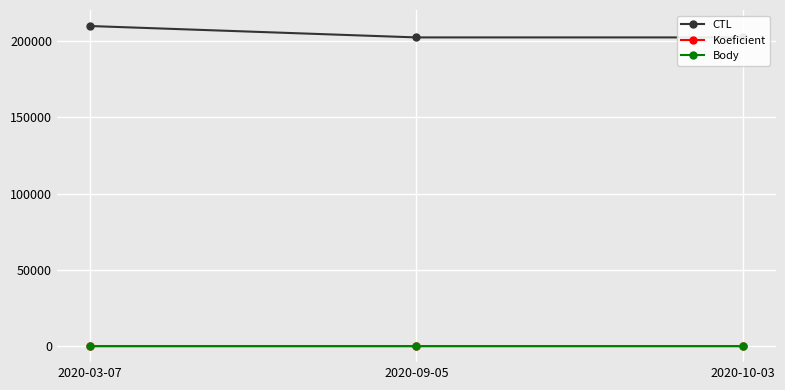

Is this an area chart (filled region under the line)?

No